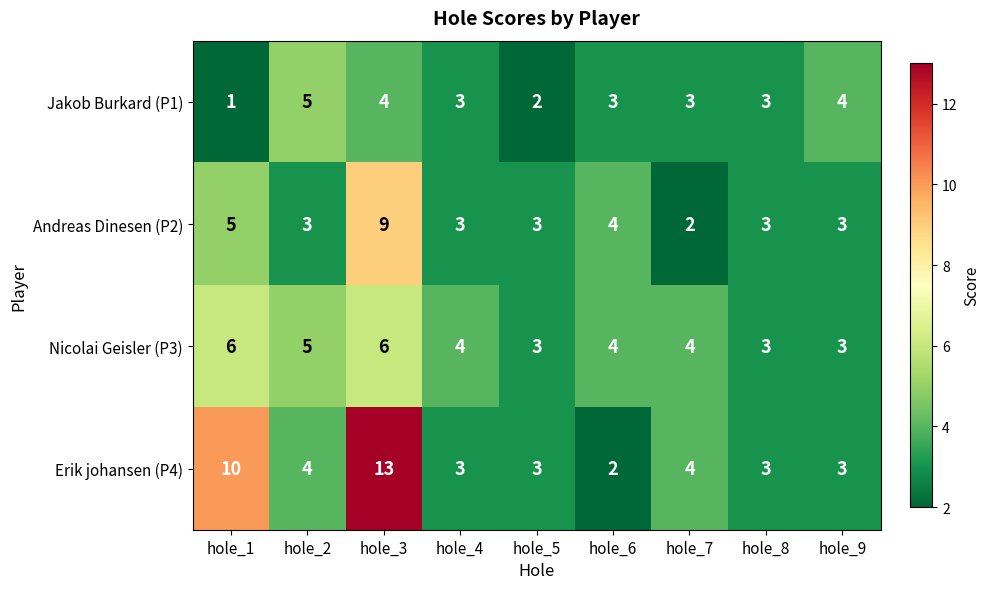

How many distinct data groups are displayed?

4